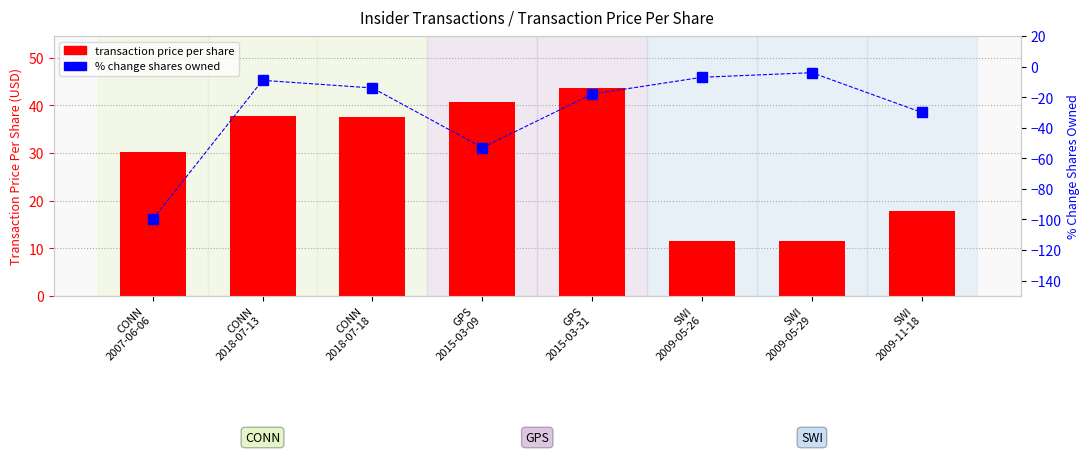

List the labels in order of transaction price per share value, smallest first.

SWI
2009-05-26, SWI
2009-05-29, SWI
2009-11-18, CONN
2007-06-06, CONN
2018-07-18, CONN
2018-07-13, GPS
2015-03-09, GPS
2015-03-31